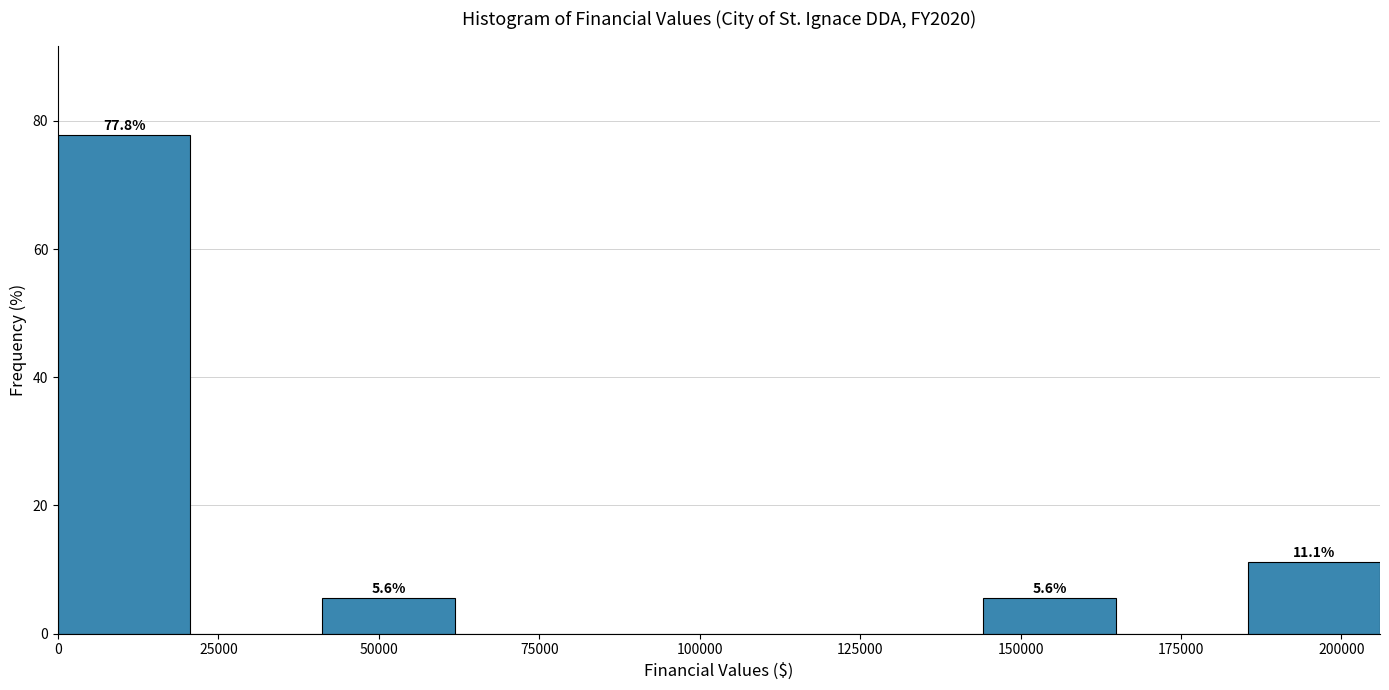

Which range on the x-axis has the tallest bar?

0 to 20000